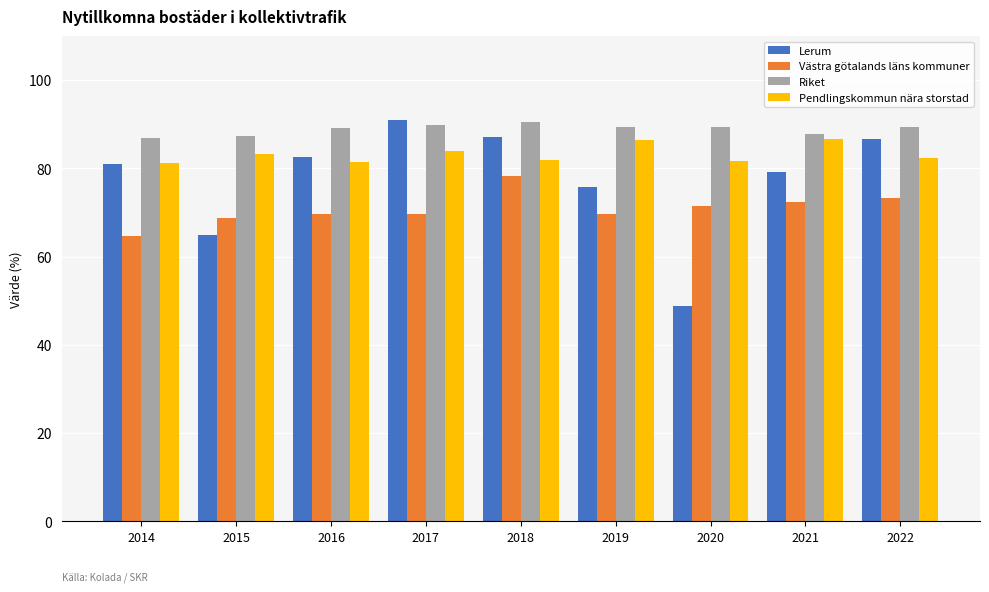

What is the sum of all Lerum values?

697.5